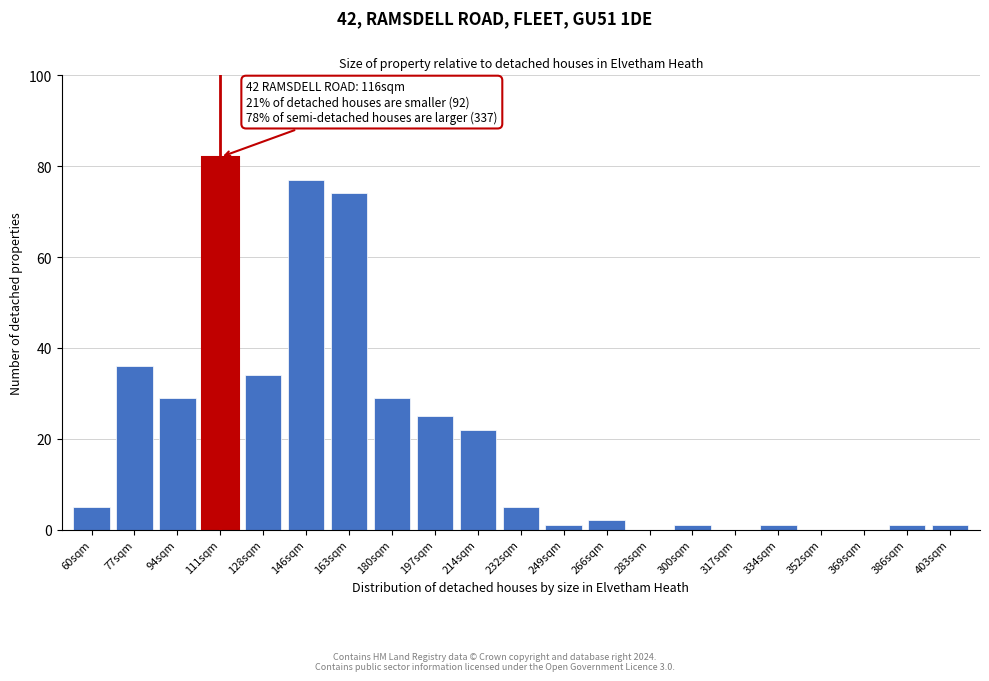

Reading left to right, what are all the values shown in this chart?

60sqm=5	77sqm=36	94sqm=29	111sqm=82	128sqm=34	146sqm=77	163sqm=74	180sqm=29	197sqm=25	214sqm=22	232sqm=5	249sqm=1	266sqm=2	283sqm=0	300sqm=1	317sqm=0	334sqm=1	352sqm=0	369sqm=0	386sqm=1	403sqm=1